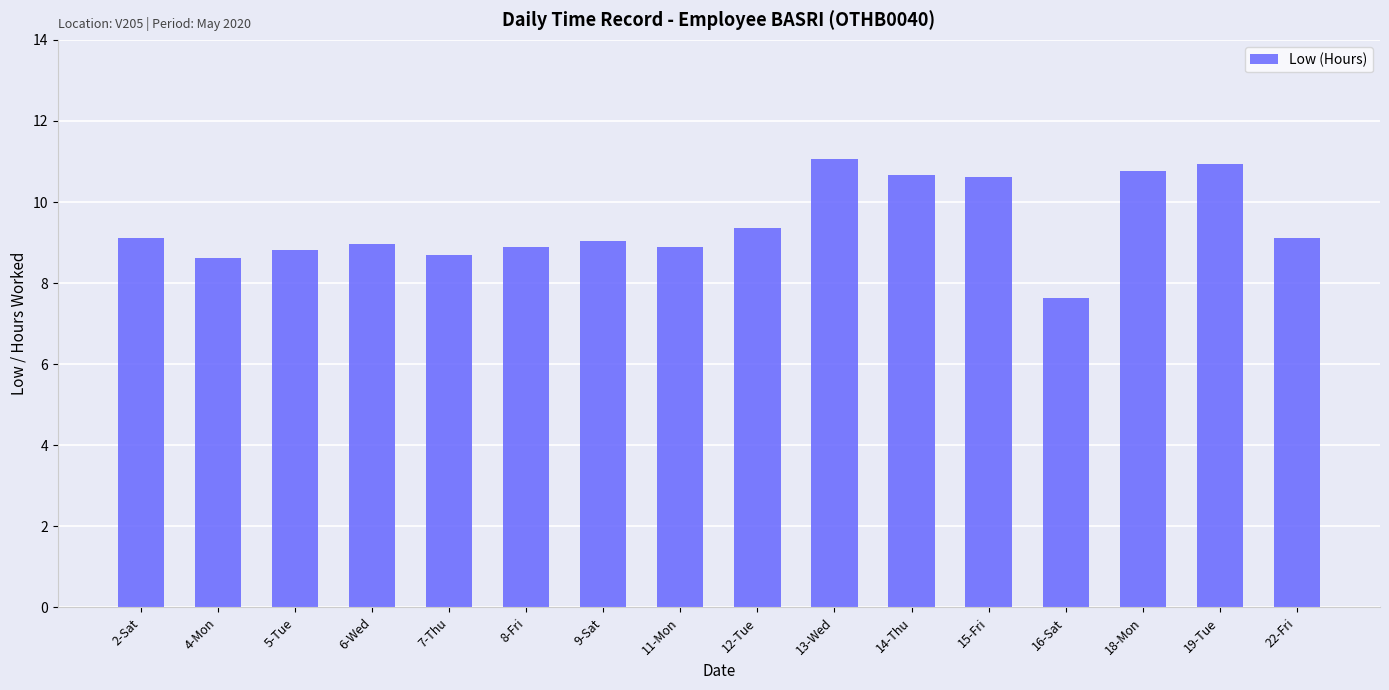

What is the maximum value shown in the chart?

11.1